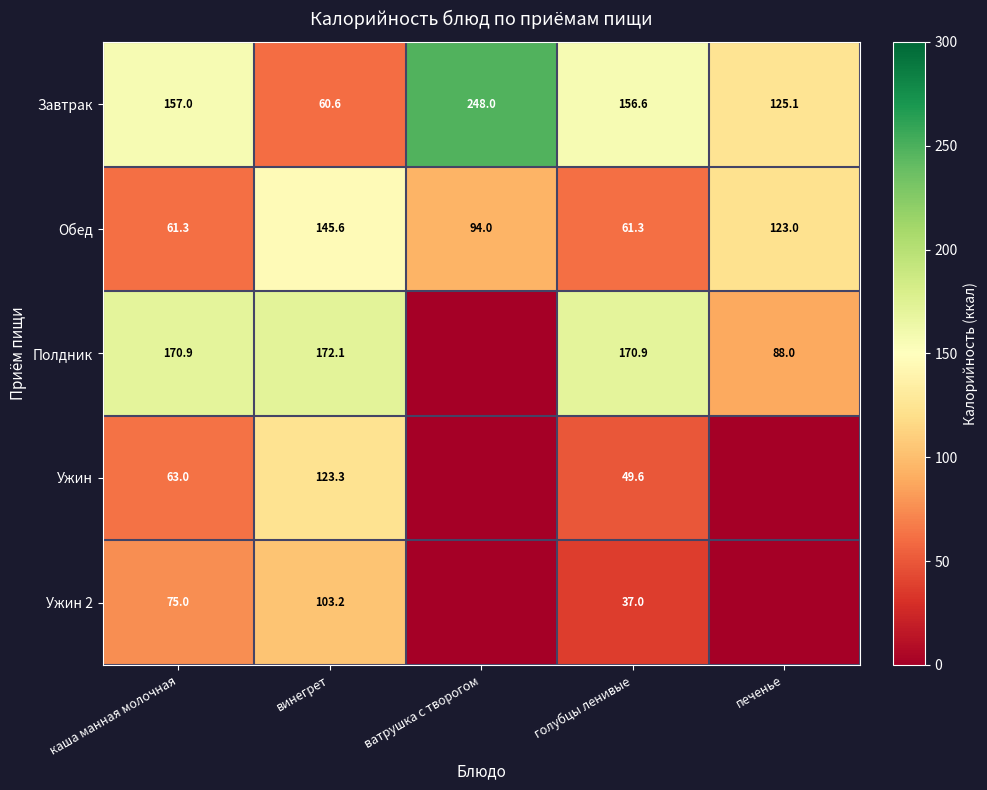

Is it true that Завтрак equals 157.0 at каша манная молочная?

True